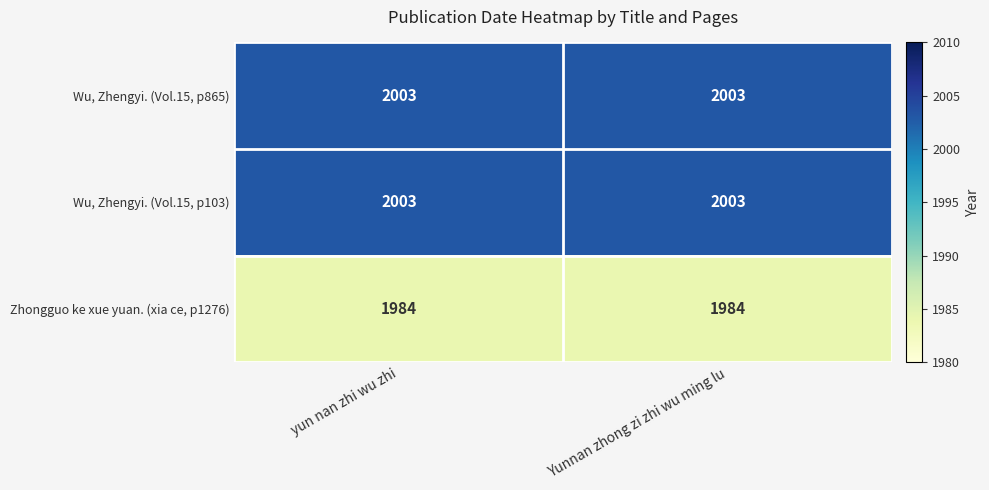

What is the minimum value shown in the chart?

1984